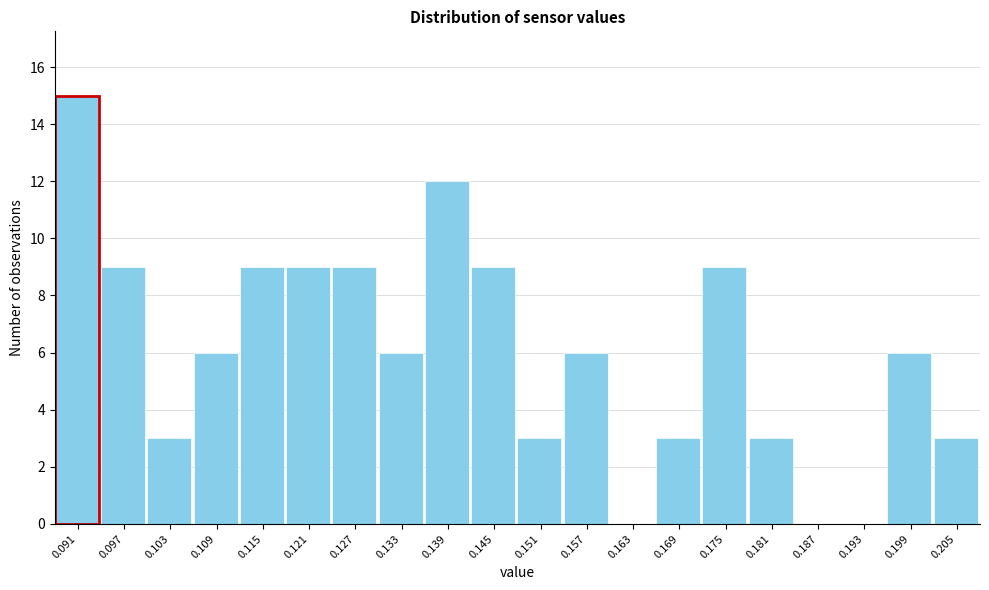

Reading left to right, extract all data points from this chart.

0.091=15	0.097=9	0.103=3	0.109=6	0.115=9	0.121=9	0.127=9	0.133=6	0.139=12	0.145=9	0.151=3	0.157=6	0.163=0	0.169=3	0.175=9	0.181=3	0.187=0	0.193=0	0.199=6	0.205=3